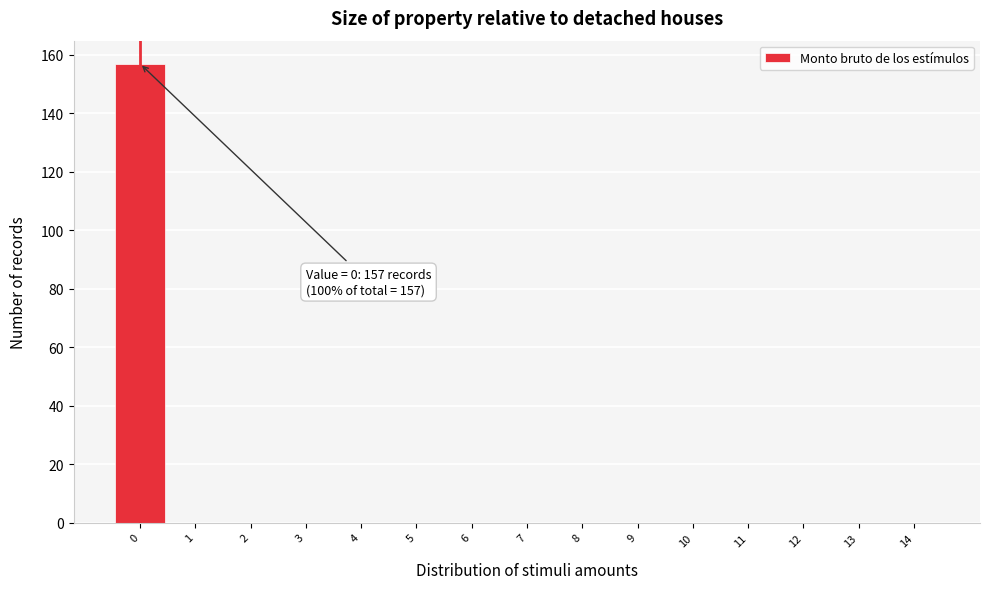

Over which range of the x-axis is the bar tallest?

-0.5 to 0.5